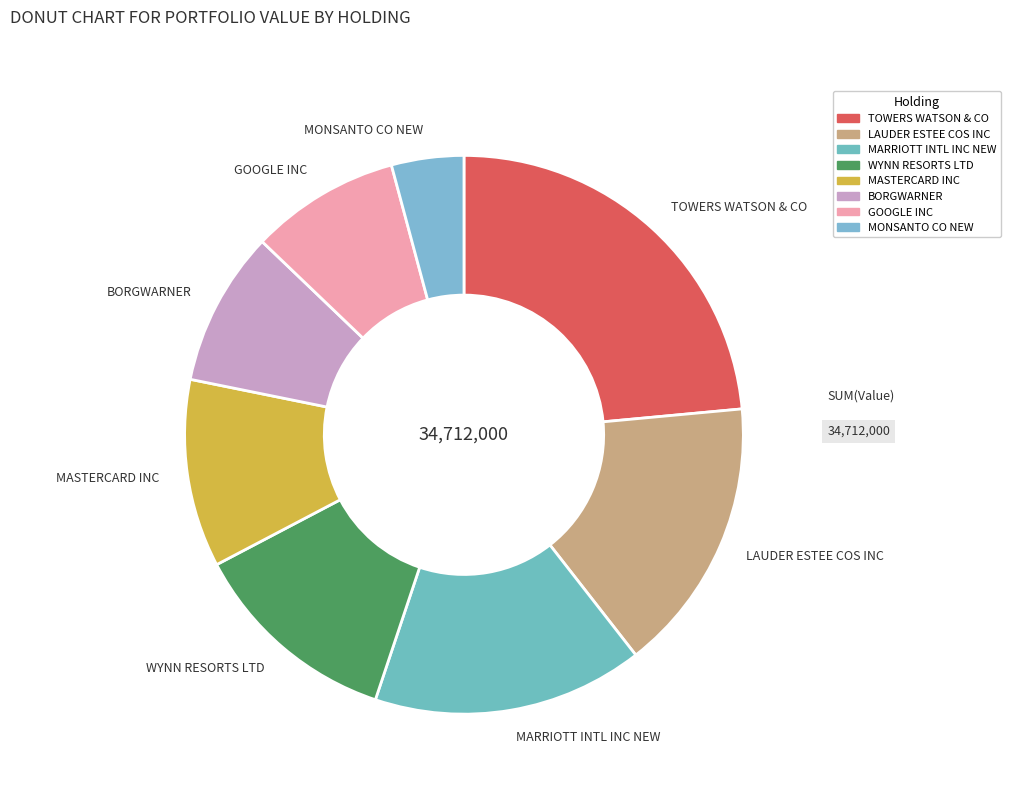

True or false: MASTERCARD INC accounts for 1% of the total.

False